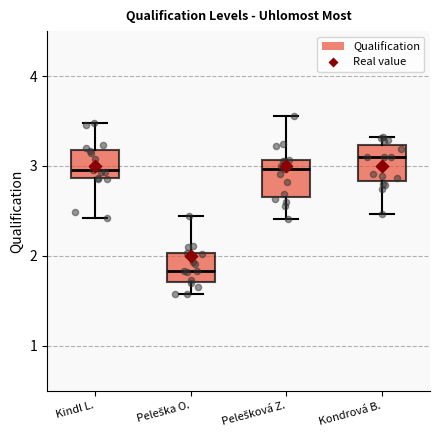

Which box's median line is the highest?

Kondrová B.